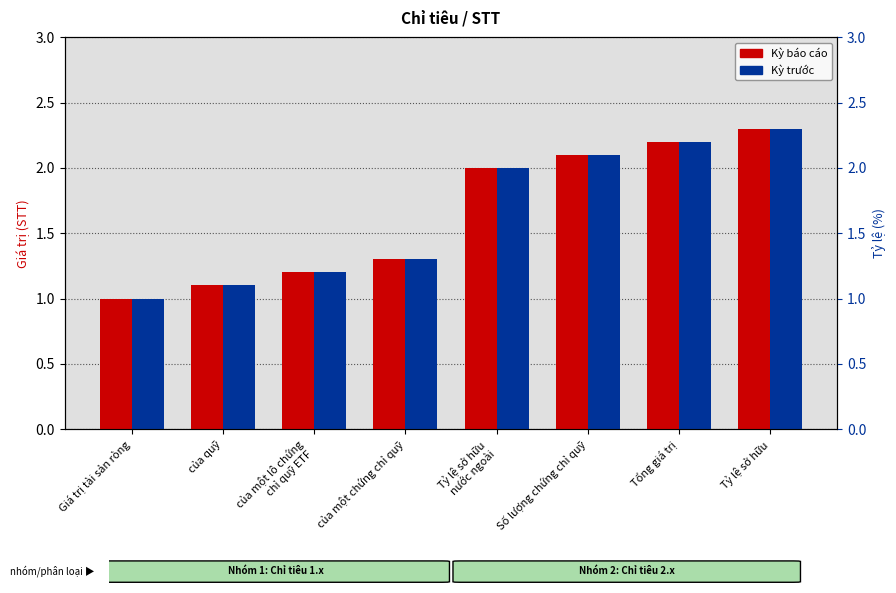

What is the value of the Kỳ báo cáo bar at the 6th from the left?

2.1